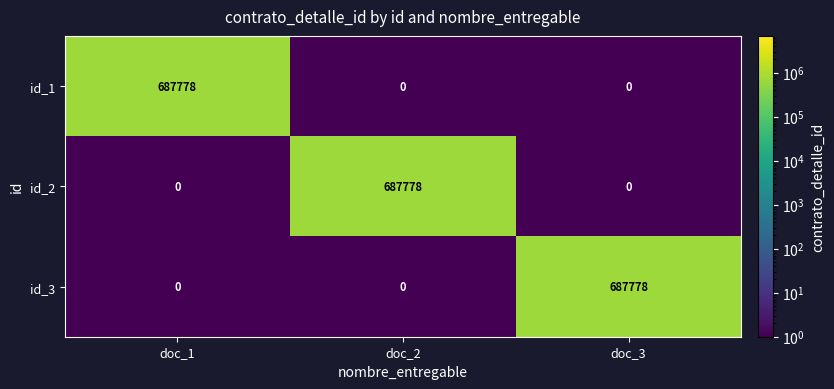

Reading left to right, extract all data points from this chart.

id_1: 687778	0	0
id_2: 0	687778	0
id_3: 0	0	687778